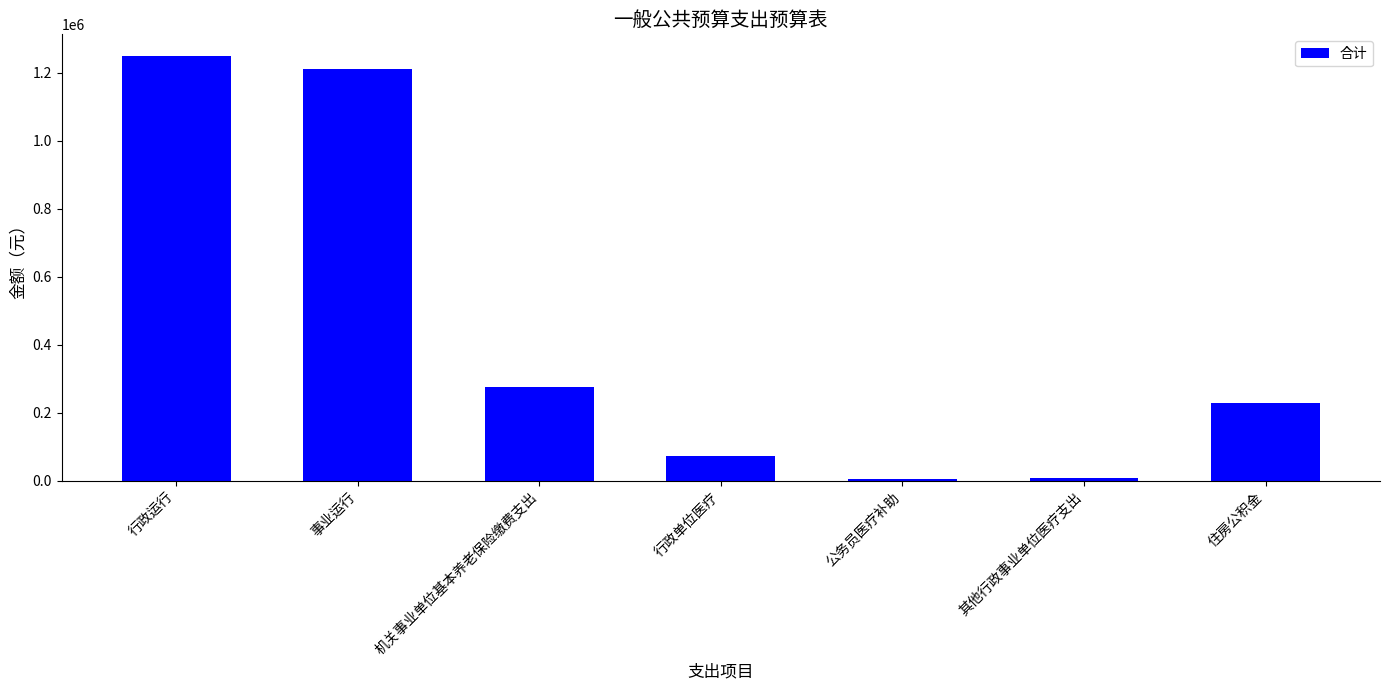

Read the value at 住房公积金.

228860.0